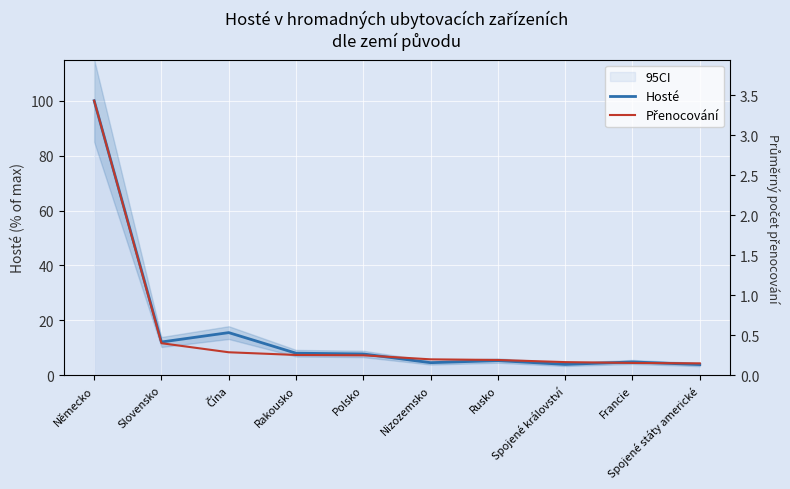

How many interior local valleys does the Průměr přenocování series have?

3